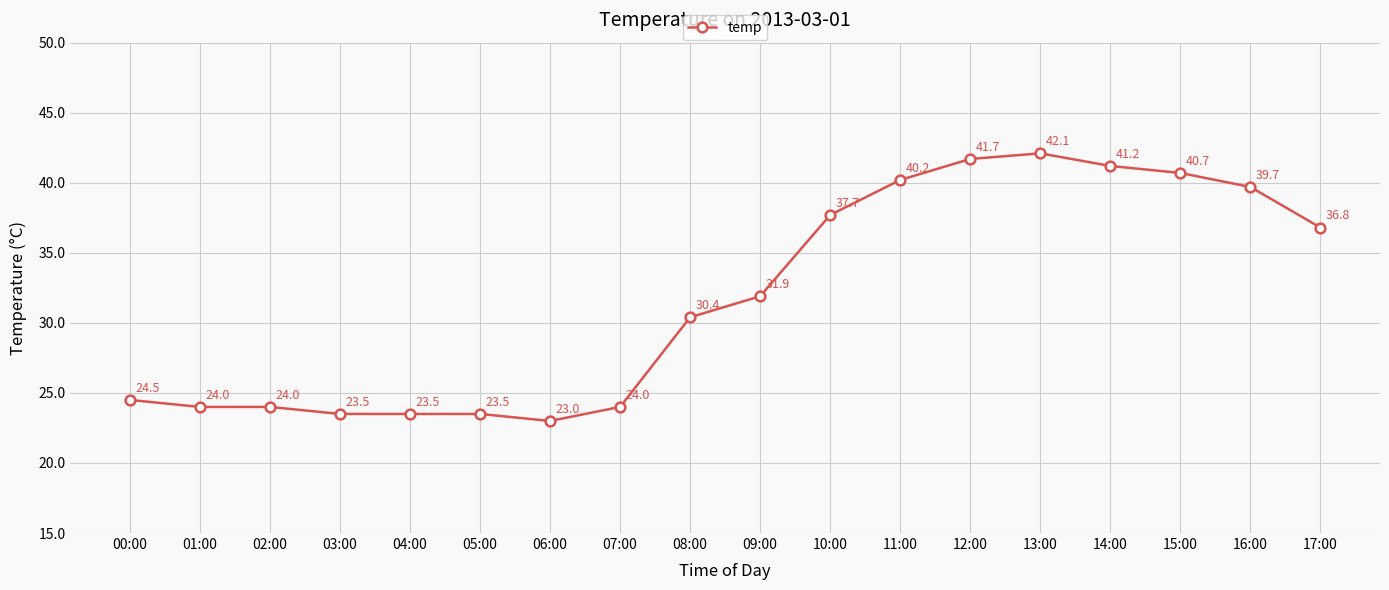

What is the ratio of the value at 04:00 to the value at 16:00?

0.6